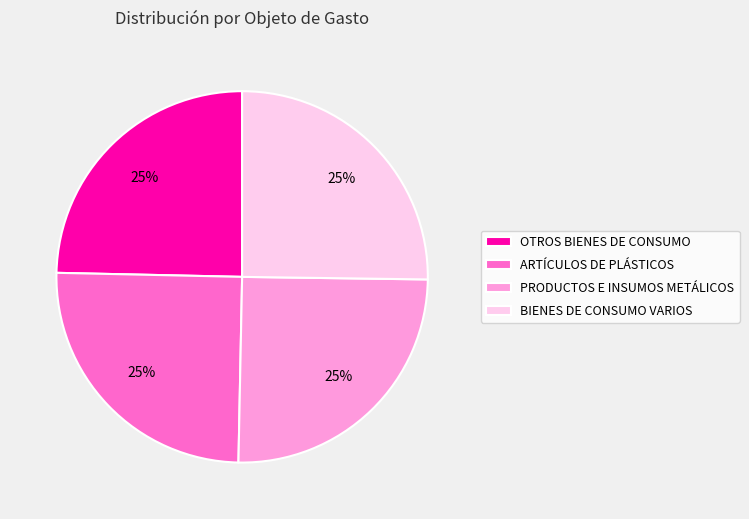

True or false: BIENES DE CONSUMO VARIOS accounts for 20% of the total.

False